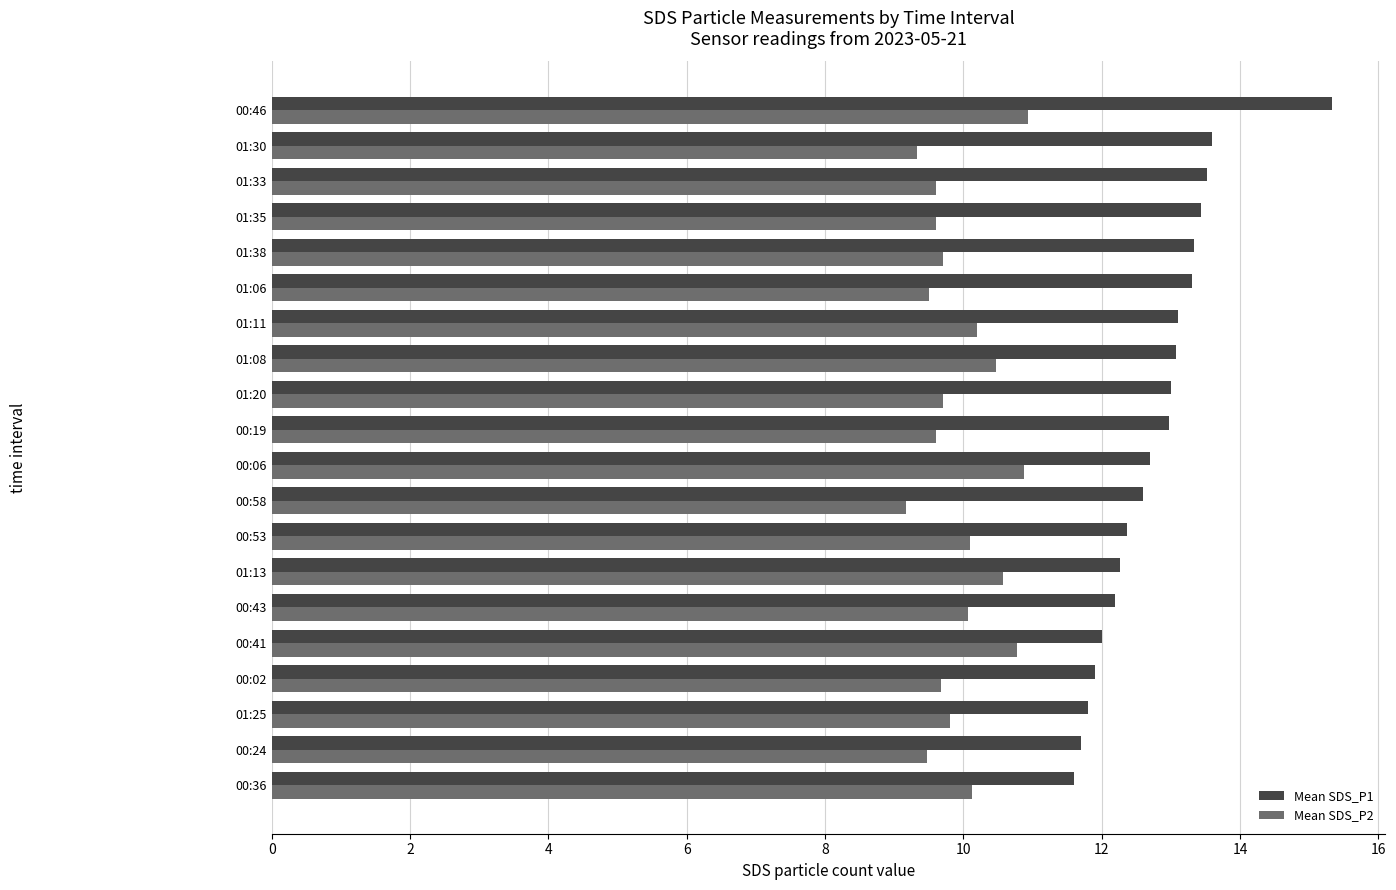

What is the difference between the second highest and minimum values in the Mean SDS_P2 series?

1.7